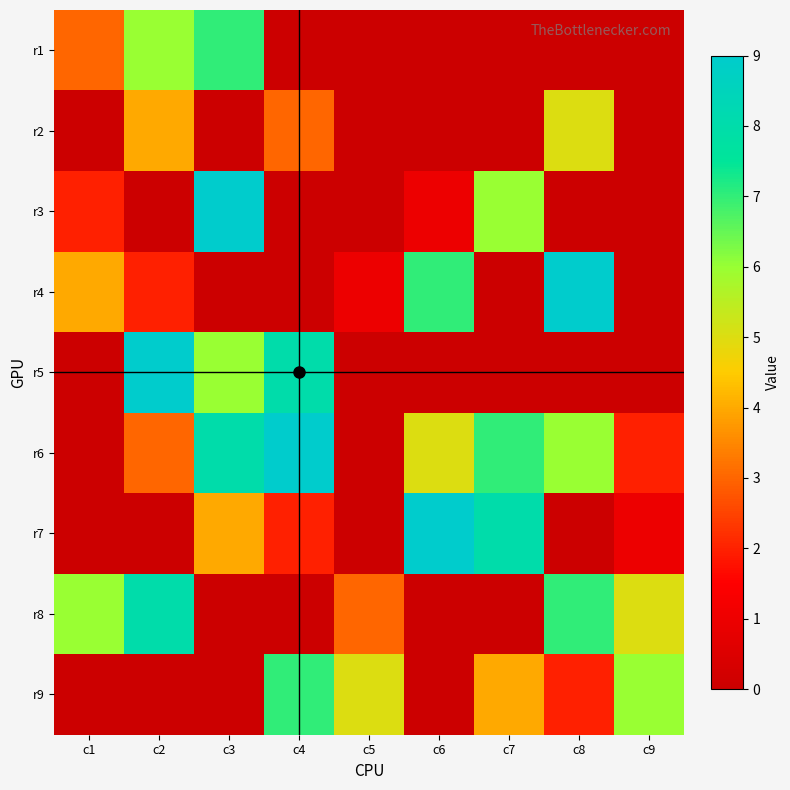

Reading right to left, list all the values displayed in this chart.

r1: c9=0	c8=0	c7=0	c6=0	c5=0	c4=0	c3=7	c2=6	c1=3
r2: c9=0	c8=5	c7=0	c6=0	c5=0	c4=3	c3=0	c2=4	c1=0
r3: c9=0	c8=0	c7=6	c6=1	c5=0	c4=0	c3=9	c2=0	c1=2
r4: c9=0	c8=9	c7=0	c6=7	c5=1	c4=0	c3=0	c2=2	c1=4
r5: c9=0	c8=0	c7=0	c6=0	c5=0	c4=8	c3=6	c2=9	c1=0
r6: c9=2	c8=6	c7=7	c6=5	c5=0	c4=9	c3=8	c2=3	c1=0
r7: c9=1	c8=0	c7=8	c6=9	c5=0	c4=2	c3=4	c2=0	c1=0
r8: c9=5	c8=7	c7=0	c6=0	c5=3	c4=0	c3=0	c2=8	c1=6
r9: c9=6	c8=2	c7=4	c6=0	c5=5	c4=7	c3=0	c2=0	c1=0